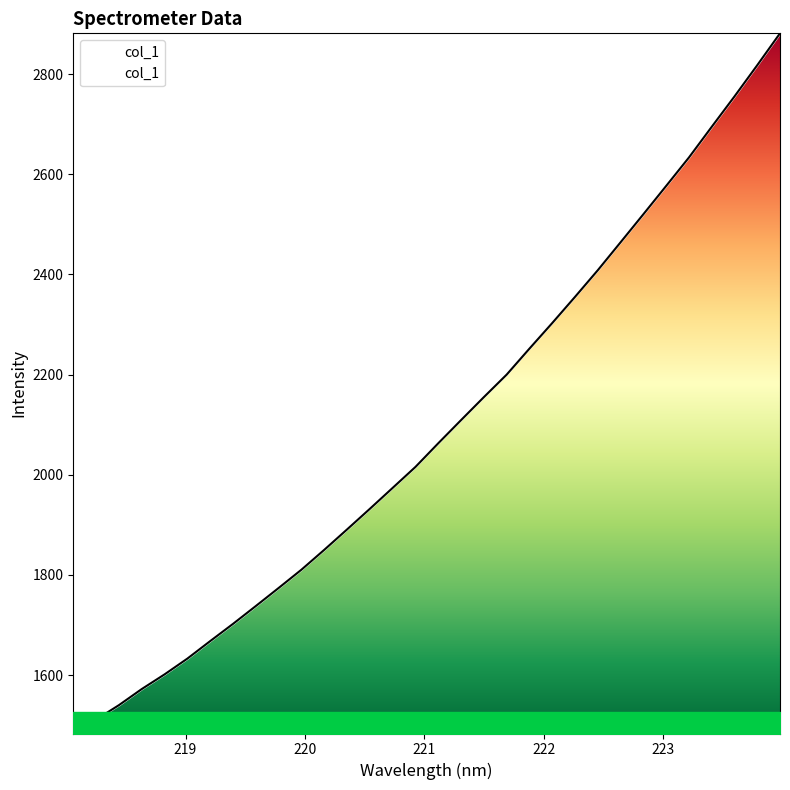

What is the difference between the maximum and minimum values?

1398.4